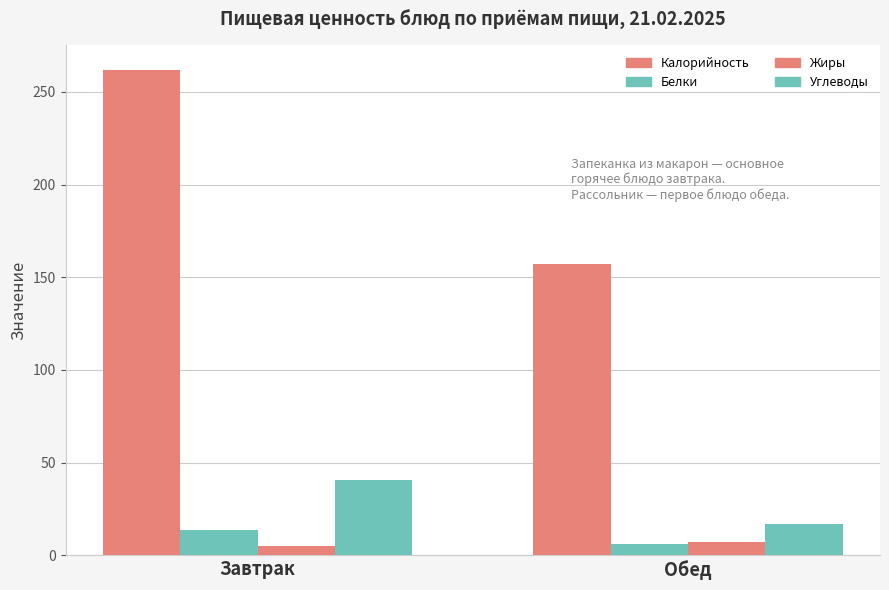

How many bars are there in each group?

4